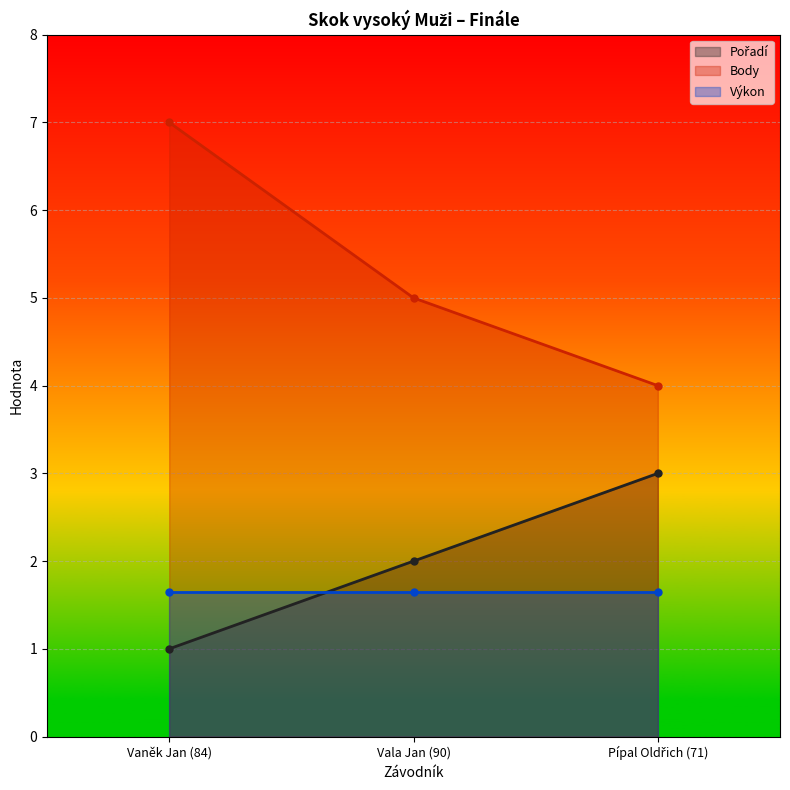

What is the sum of all Body values?

16